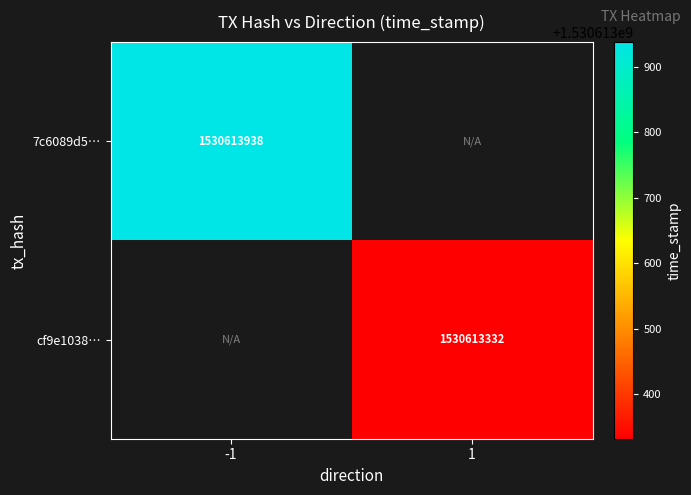

The cf9e1038ec1dedfb5adea63ae2664794336639c series shows 2264861890 at 1. True or false?

False